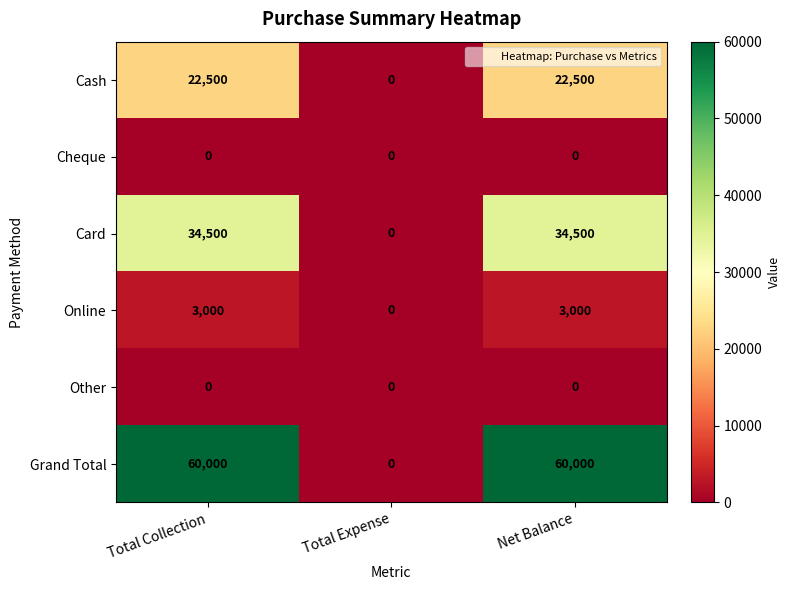

What is the average value of the Grand Total series?

40000